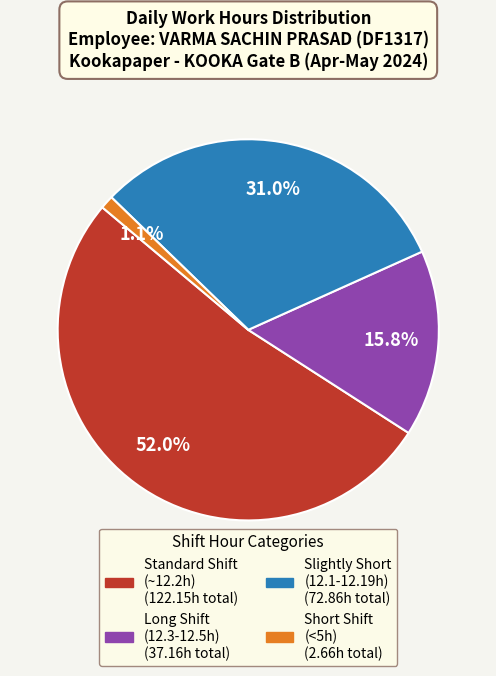

Is there a majority slice in this chart?

Yes